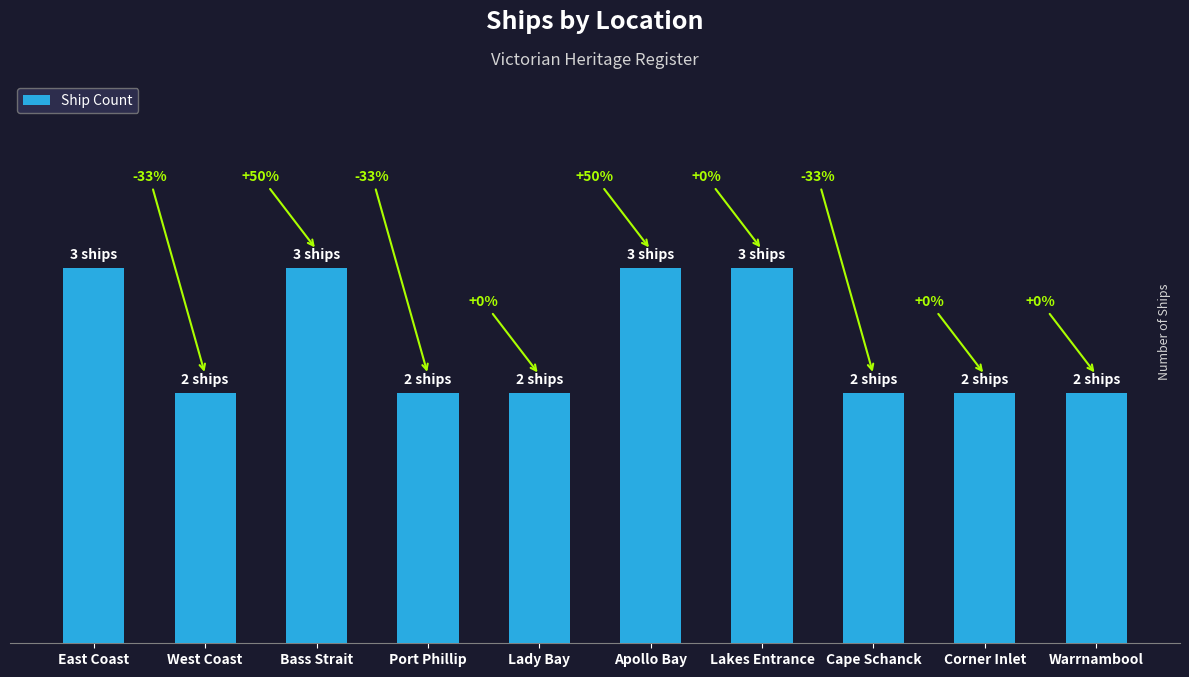

At which category does the chart reach its minimum across all series?

West Coast